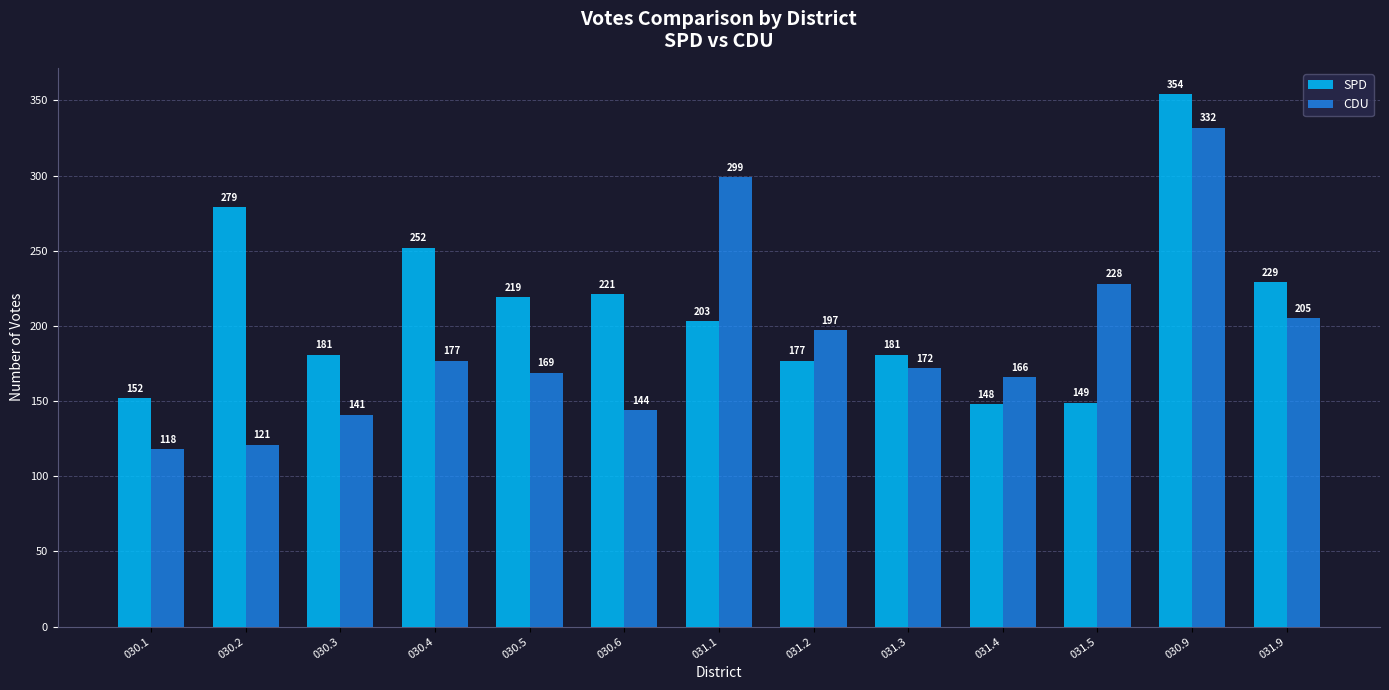

At which label does SPD first exceed 203?

030.2